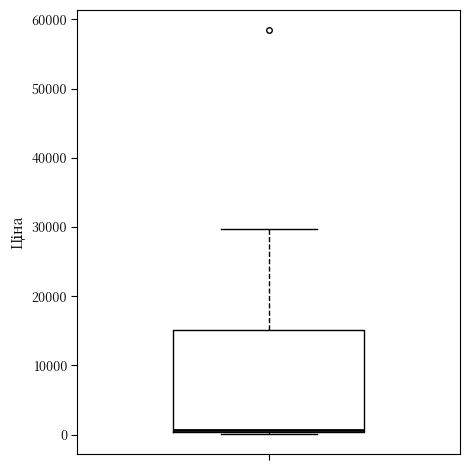

Read this box plot against the y-axis: the position of the median line, the range covered by the box, and the ends of both whiskers. The values are not printed on the chart, so give them approximately, as read against the axis.

median 1000, box 0 to 15000, whiskers 0 to 30000